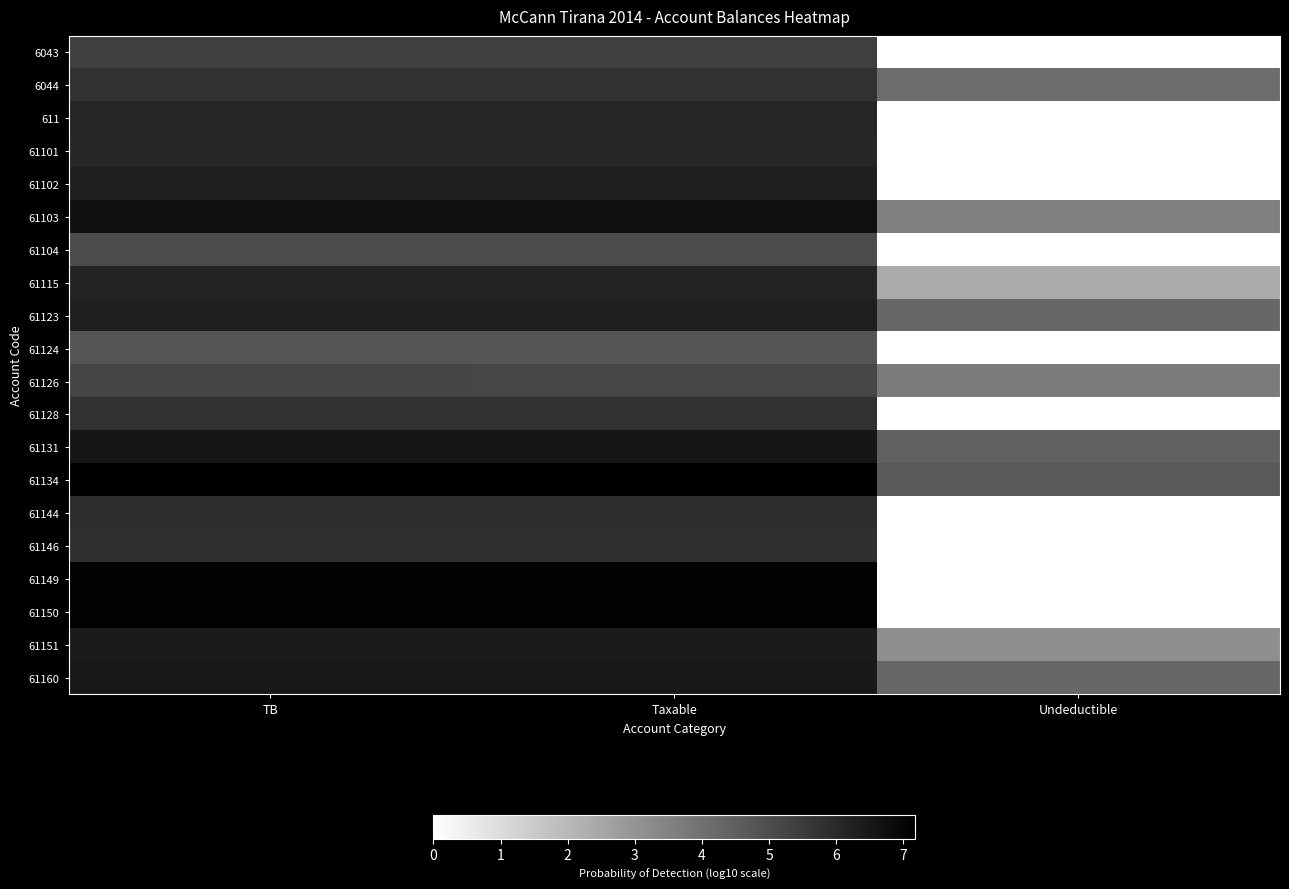

Rank the series at Undeductible from lowest to highest value.

6043, 611, 61101, 61102, 61104, 61124, 61128, 61144, 61146, 61149, 61150, 61115, 61151, 61103, 61126, 6044, 61160, 61123, 61131, 61134